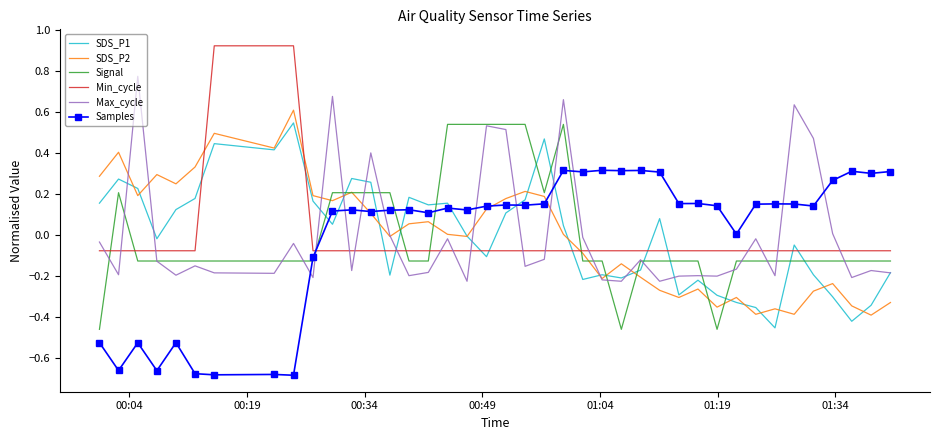

After their last crossing, which series has the higher values: Signal or Min_cycle?

Min_cycle